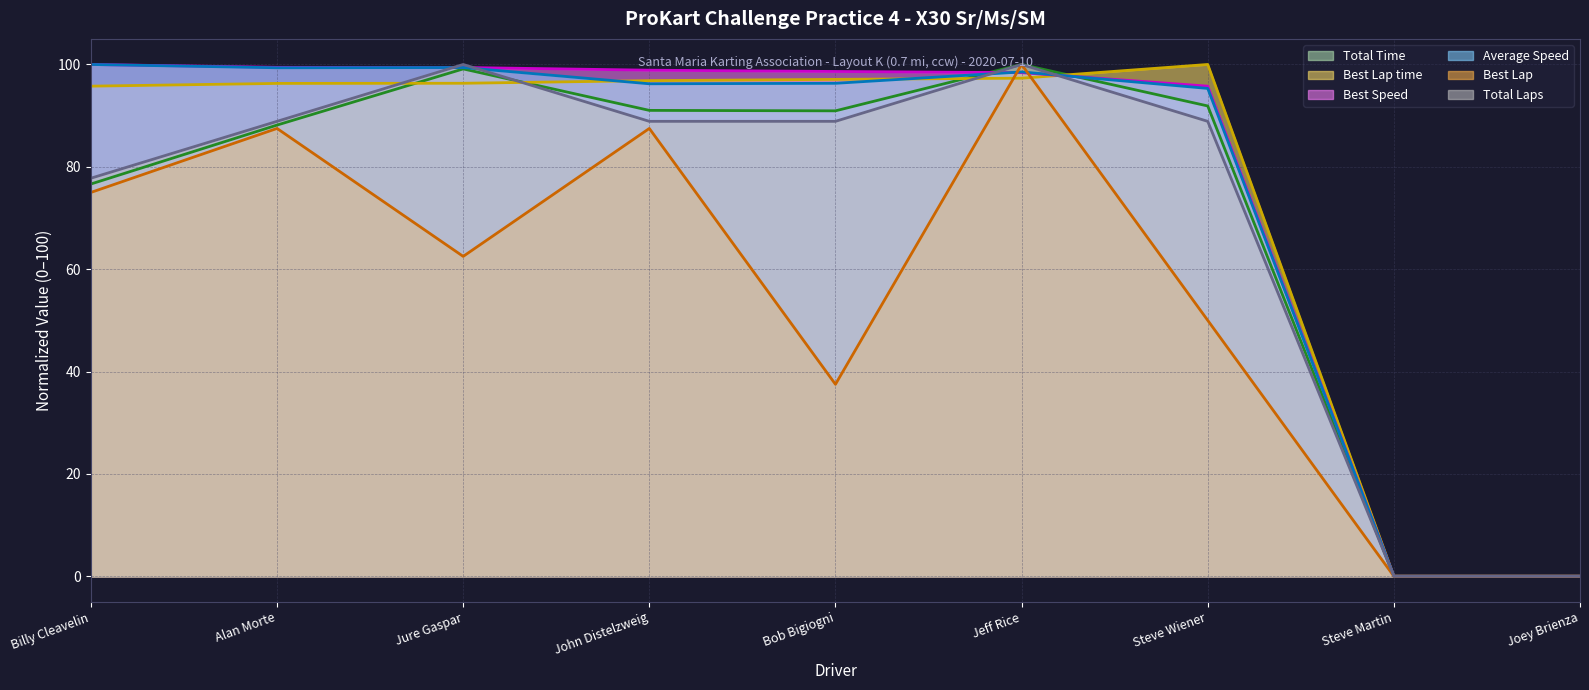

Reading left to right, extract all data points from this chart.

Total Time (line): Billy Cleavelin=76.6	Alan Morte=88.2	Jure Gaspar=99.1	John Distelzweig=91.0	Bob Bigiogni=90.9	Jeff Rice=100.0	Steve Wiener=91.9	Steve Martin=0.0	Joey Brienza=0.0
Best Lap time (line): Billy Cleavelin=95.8	Alan Morte=96.3	Jure Gaspar=96.3	John Distelzweig=96.8	Bob Bigiogni=97.1	Jeff Rice=97.3	Steve Wiener=100.0	Steve Martin=0.0	Joey Brienza=0.0
Best Speed (line): Billy Cleavelin=100.0	Alan Morte=99.4	Jure Gaspar=99.4	John Distelzweig=98.9	Bob Bigiogni=98.6	Jeff Rice=98.4	Steve Wiener=95.8	Steve Martin=0.0	Joey Brienza=0.0
Average Speed (line): Billy Cleavelin=100.0	Alan Morte=99.4	Jure Gaspar=99.4	John Distelzweig=96.2	Bob Bigiogni=96.3	Jeff Rice=98.5	Steve Wiener=95.3	Steve Martin=0.0	Joey Brienza=0.0
Best Lap (line): Billy Cleavelin=75.0	Alan Morte=87.5	Jure Gaspar=62.5	John Distelzweig=87.5	Bob Bigiogni=37.5	Jeff Rice=100.0	Steve Wiener=50.0	Steve Martin=0.0	Joey Brienza=0.0
Total Laps (line): Billy Cleavelin=77.8	Alan Morte=88.9	Jure Gaspar=100.0	John Distelzweig=88.9	Bob Bigiogni=88.9	Jeff Rice=100.0	Steve Wiener=88.9	Steve Martin=0.0	Joey Brienza=0.0